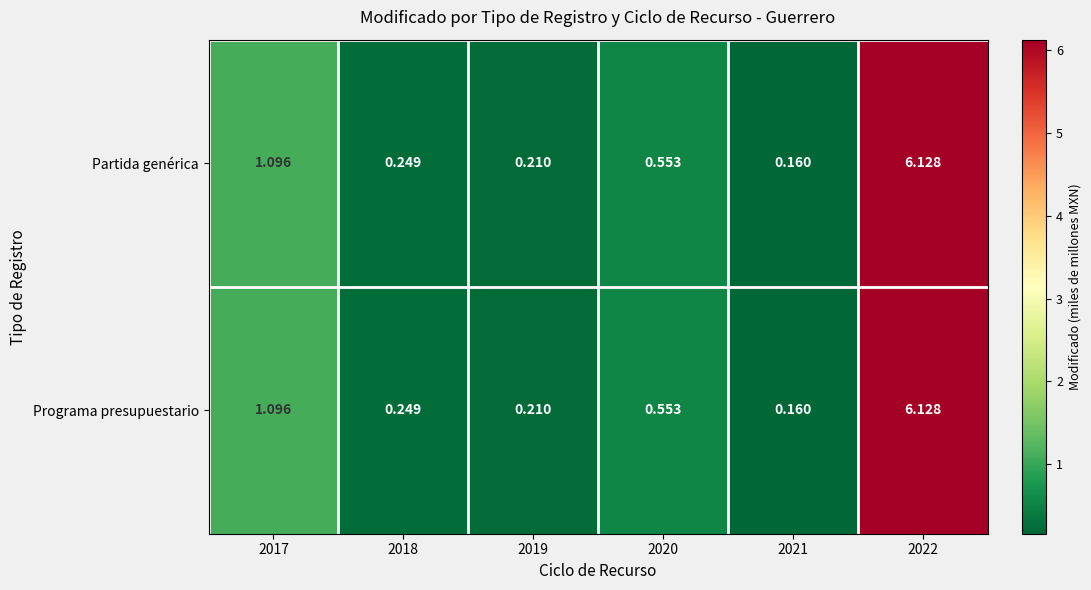

How many series are shown in this chart?

2